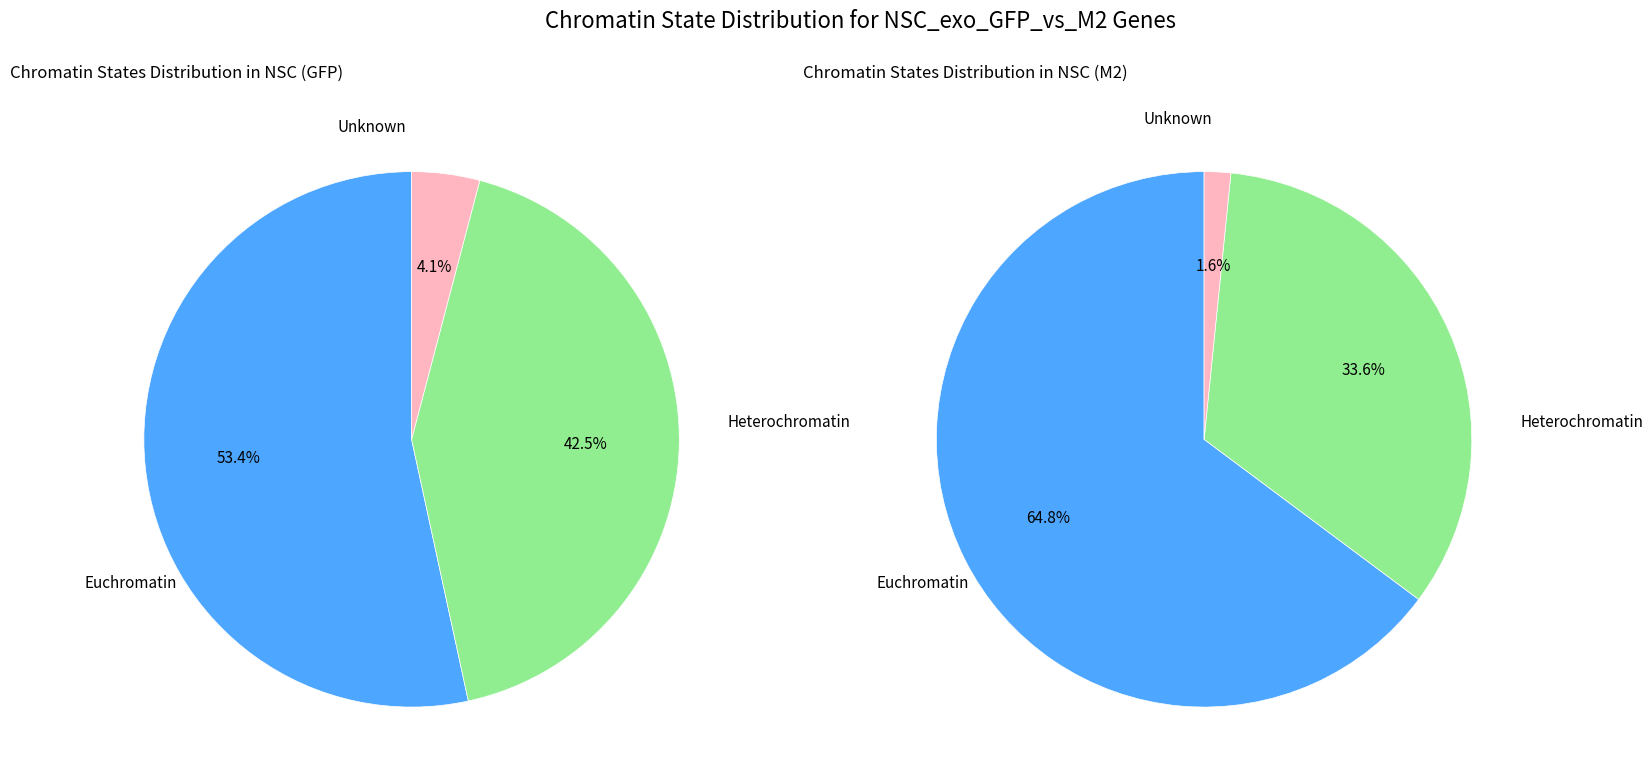

To the nearest percent, what is the average slice percentage?

33%